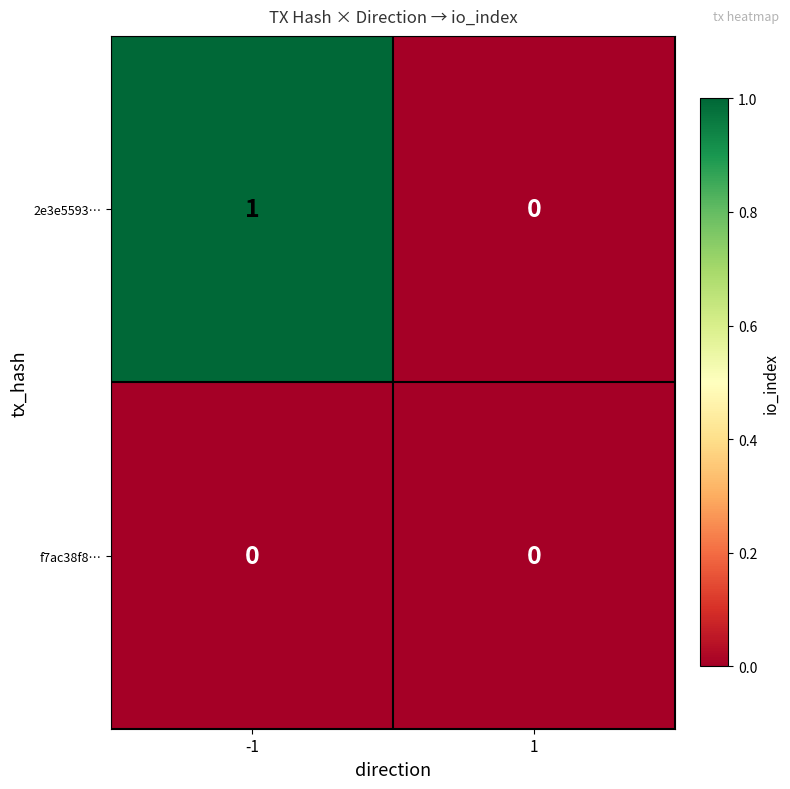

Which series has the largest range (max minus min)?

2e3e5593…